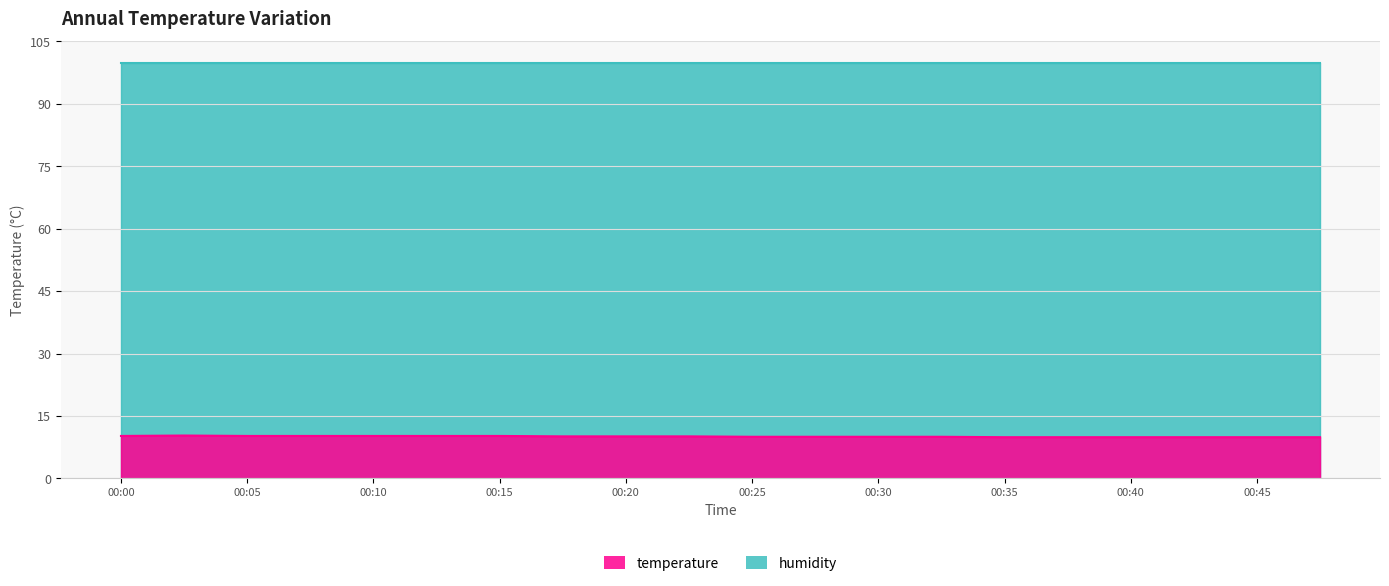

Where is the data nearest to the value 10?

00:25